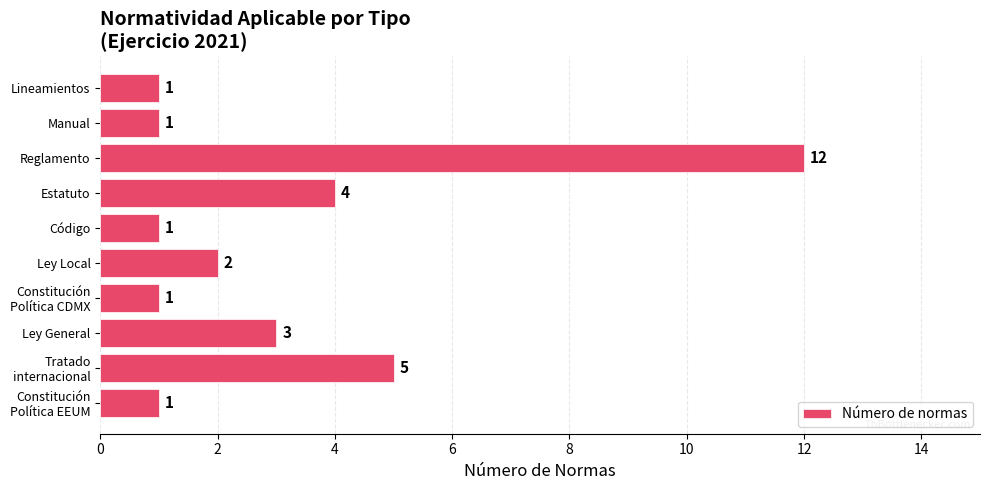

What is the difference between the maximum and minimum values?

11